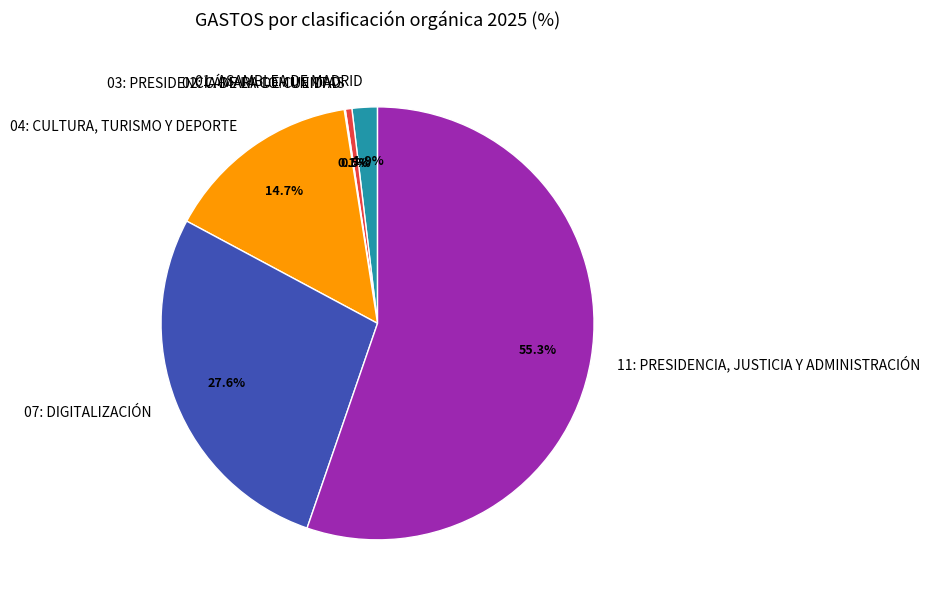

Combined, do 04: CULTURA, TURISMO Y DEPORTE and 01: ASAMBLEA DE MADRID account for over 50%?

No